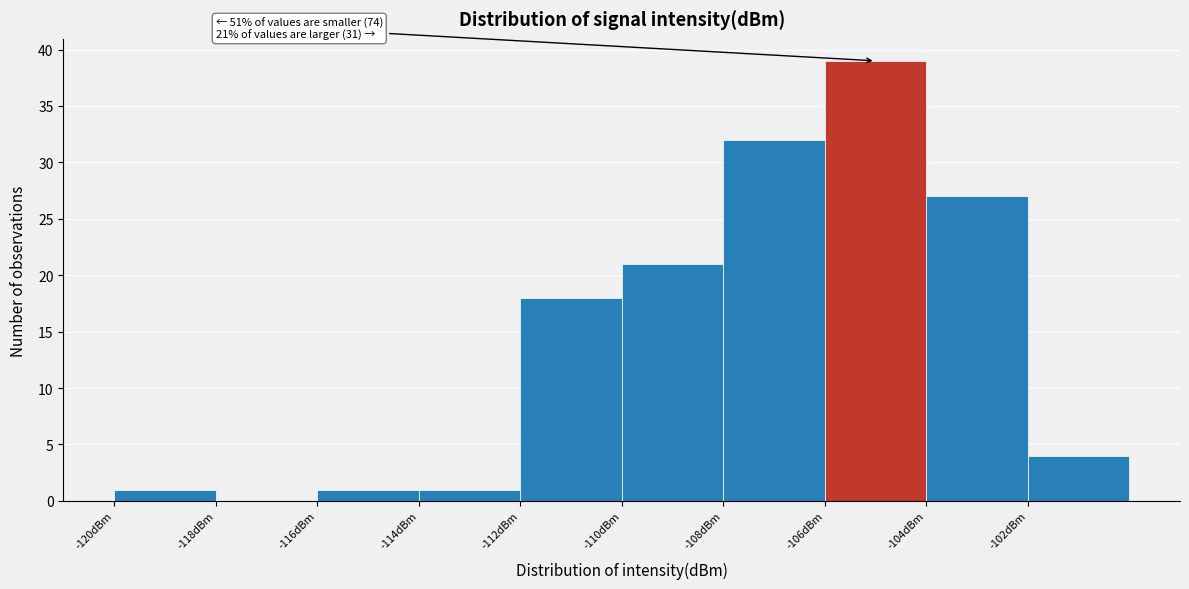

Over which range of the x-axis is the bar tallest?

-106 to -104